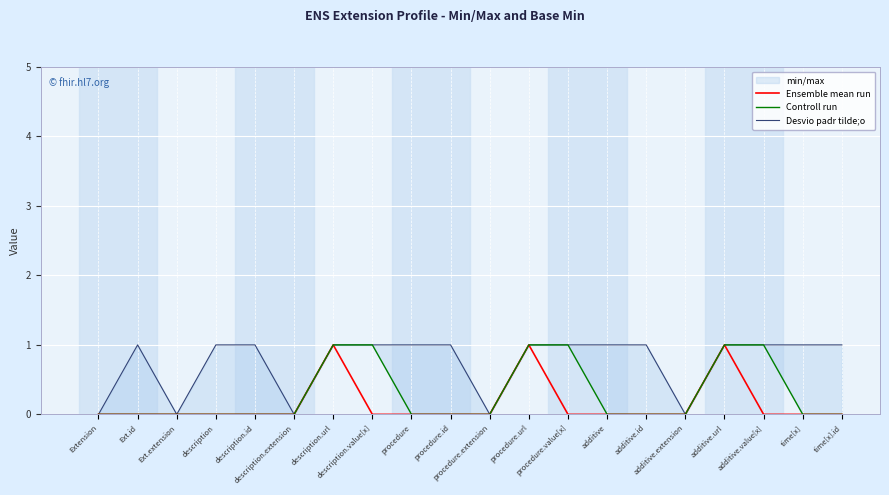

What is the maximum value shown in the chart?

1